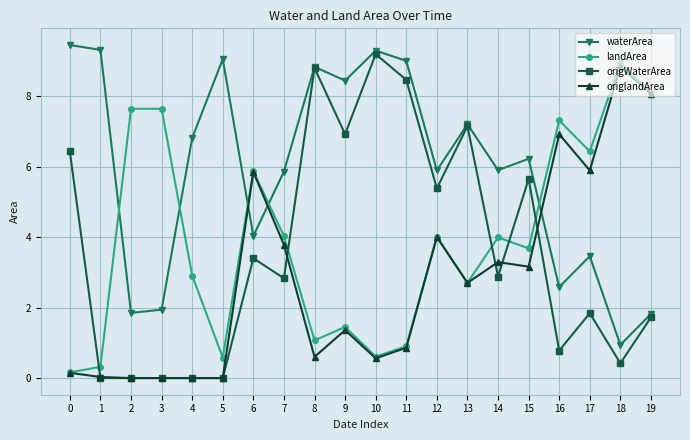

What is the value of the origWaterArea point at the 8th from the left?

2.8